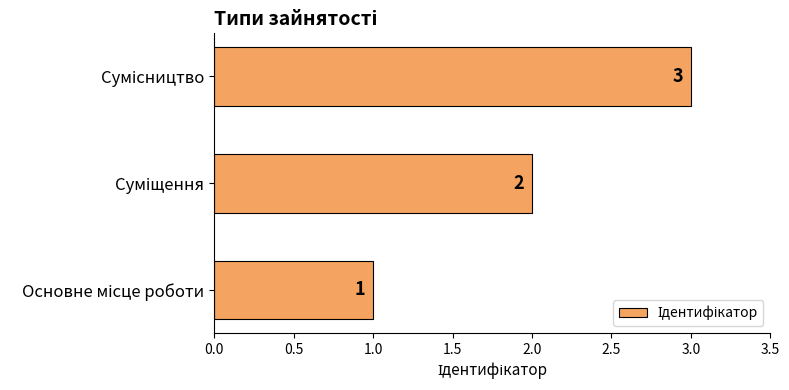

Count the values in the range 1 to 3.

3